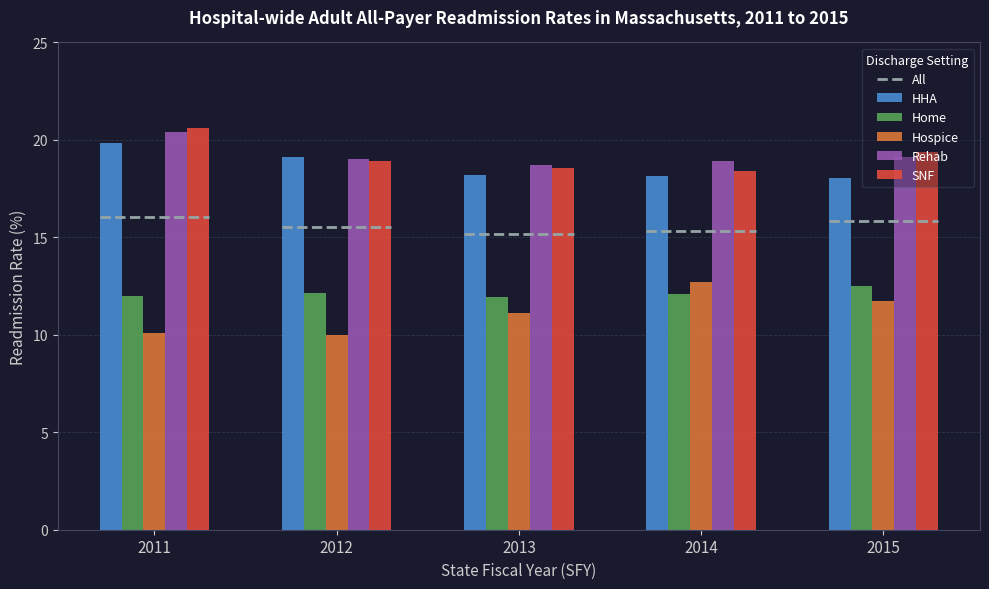

What is the sum of the Rehab values at 2013 and 2015?

37.8